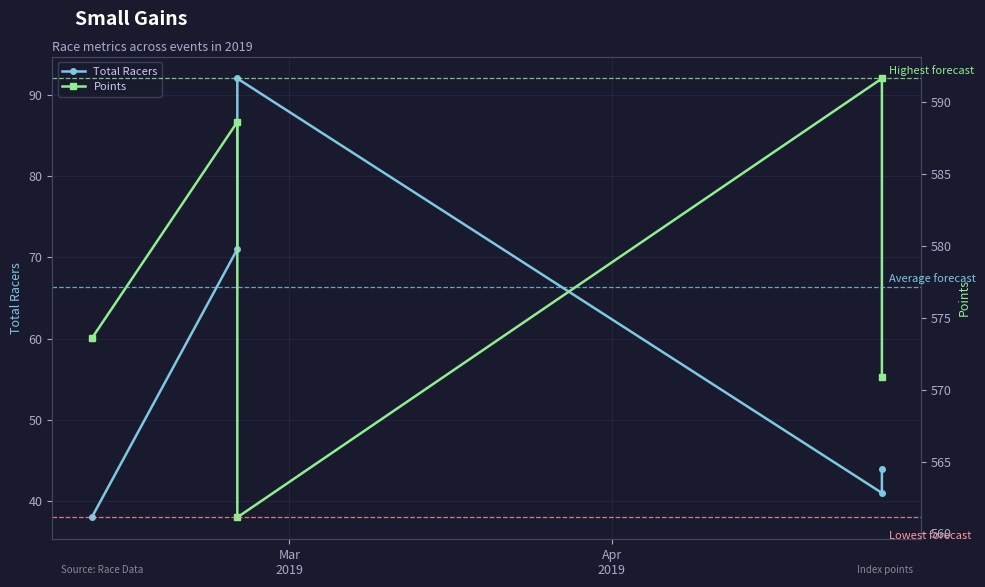

What is the average value of the Points series?

577.2